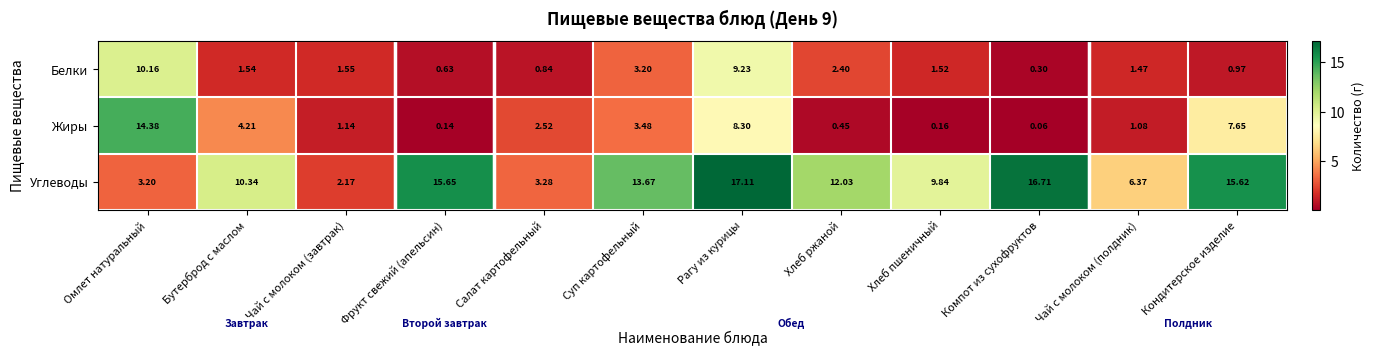

List the series in order of their peak value, lowest first.

Белки, Жиры, Углеводы